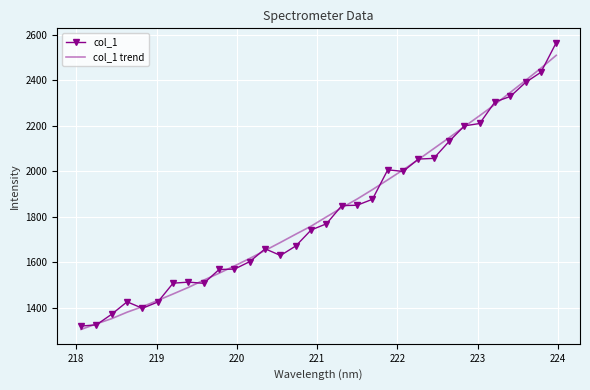

Rank the series by their maximum value, from lowest to highest.

col_1 trend, col_1